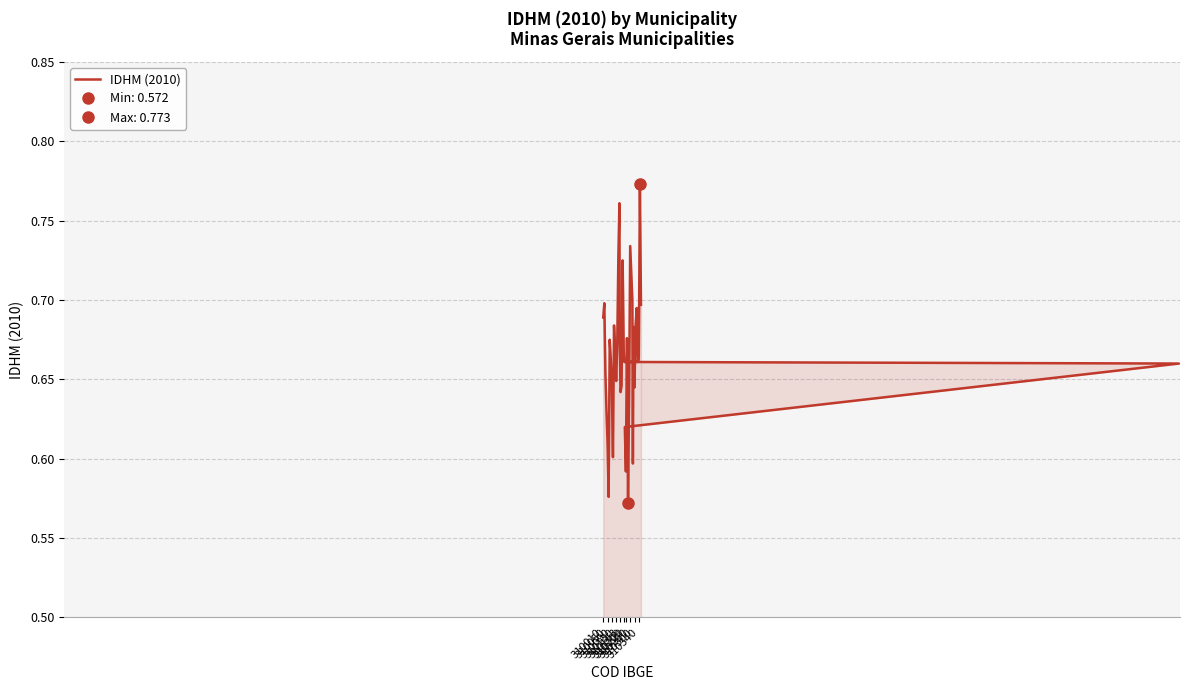

How many series are shown in this chart?

1